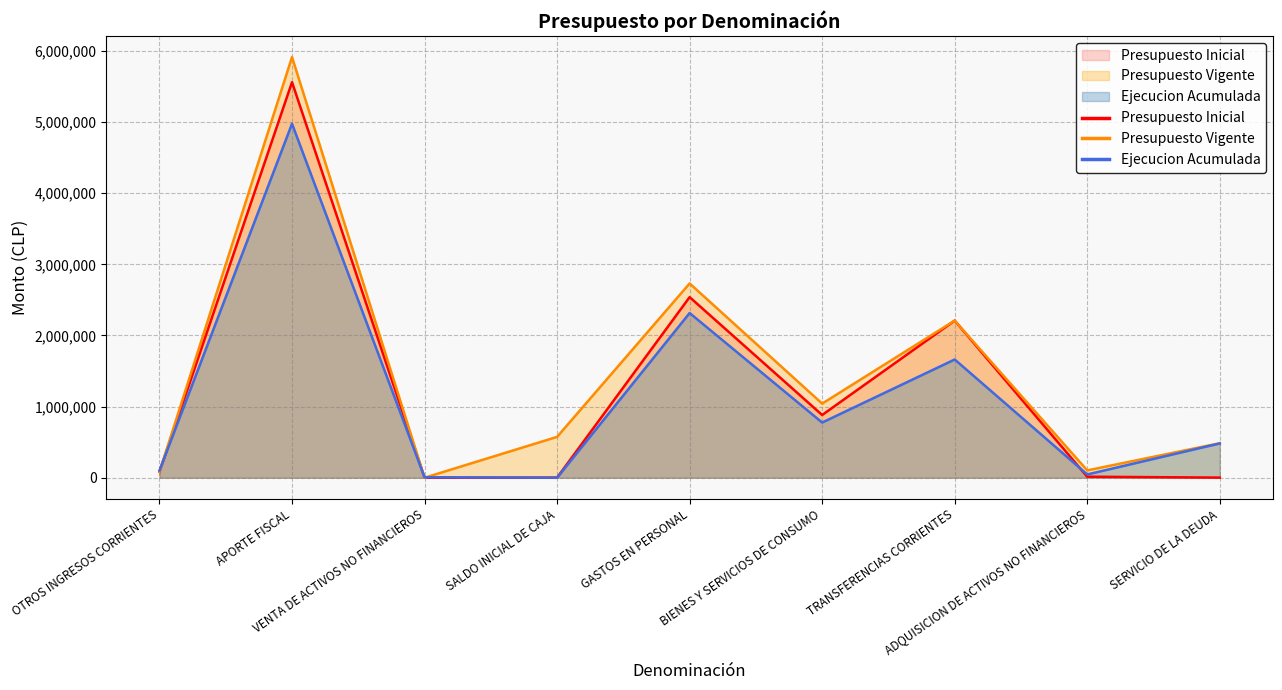

At how many categories does at least one series exceed 2695900?

2